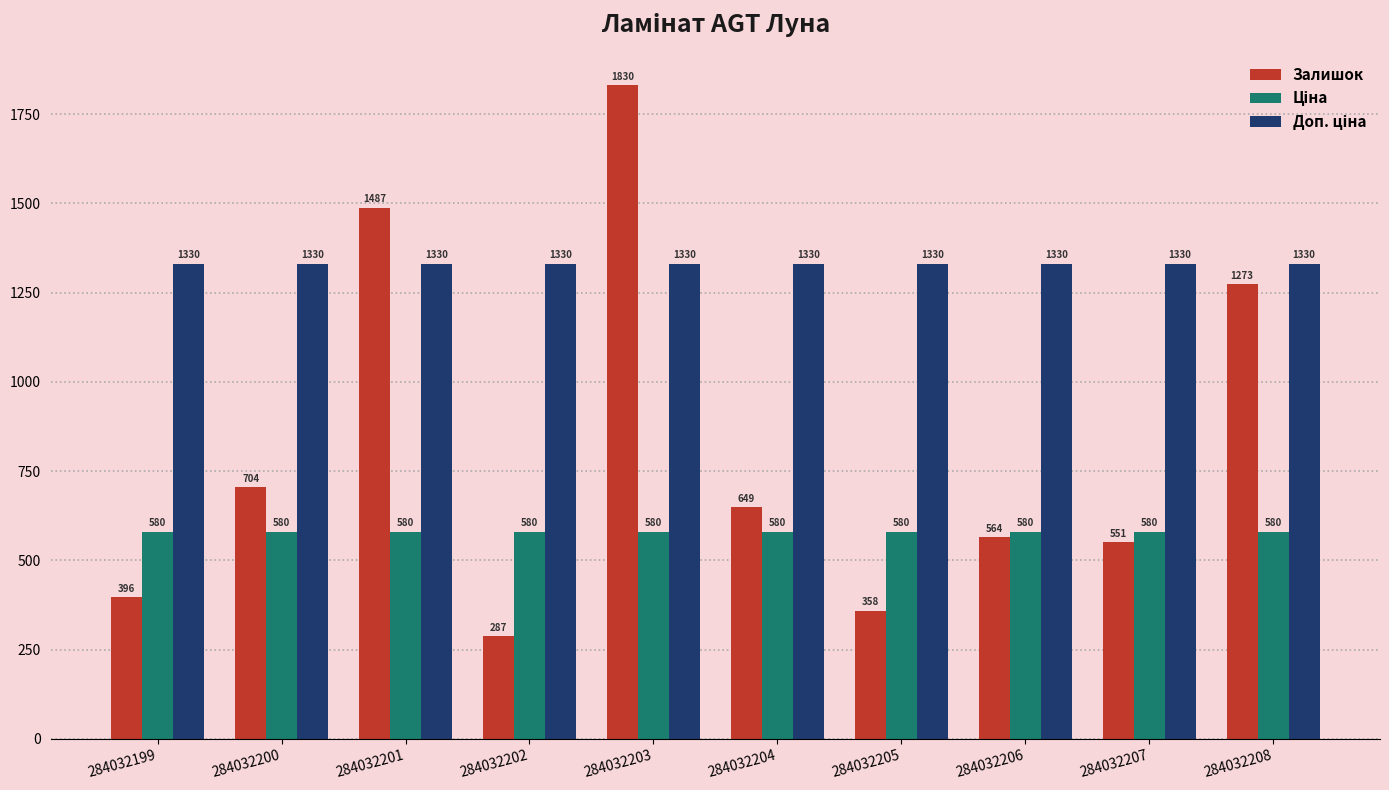

At how many categories does at least one series exceed 309?

10